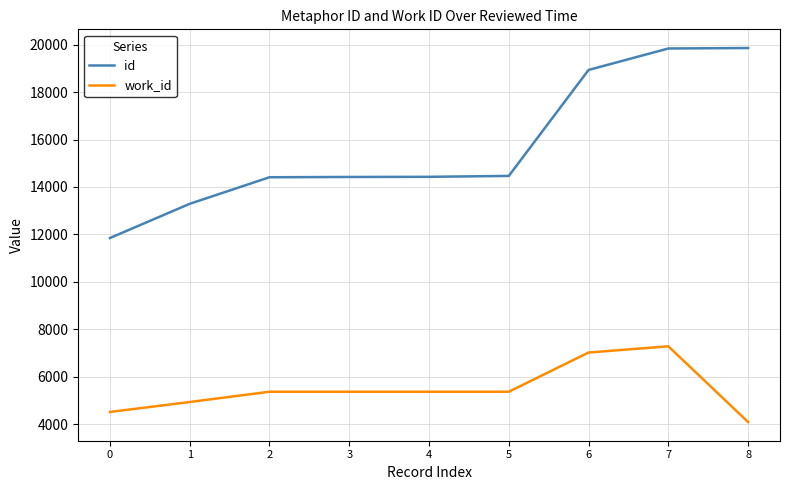

How many series are shown in this chart?

2